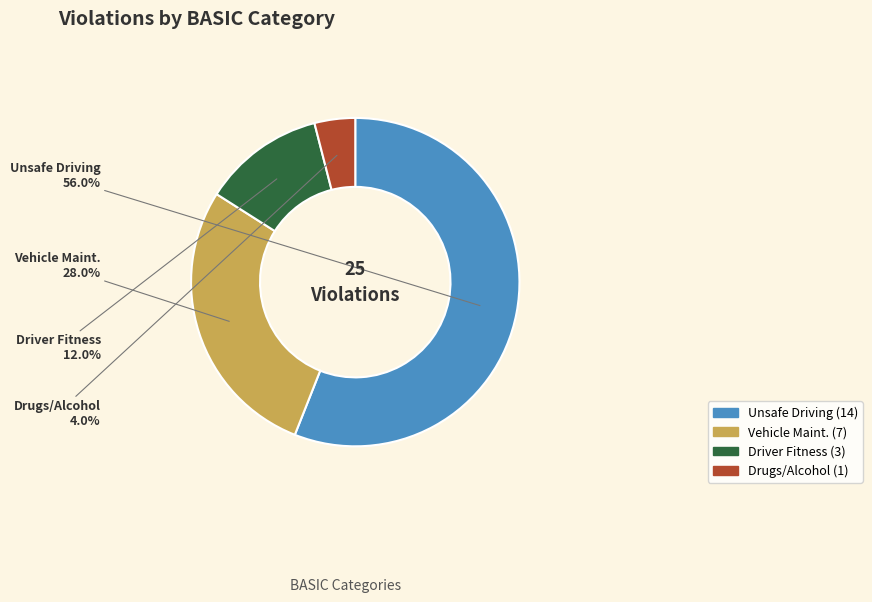

The Vehicle Maint. slice represents 28% of the pie. True or false?

True